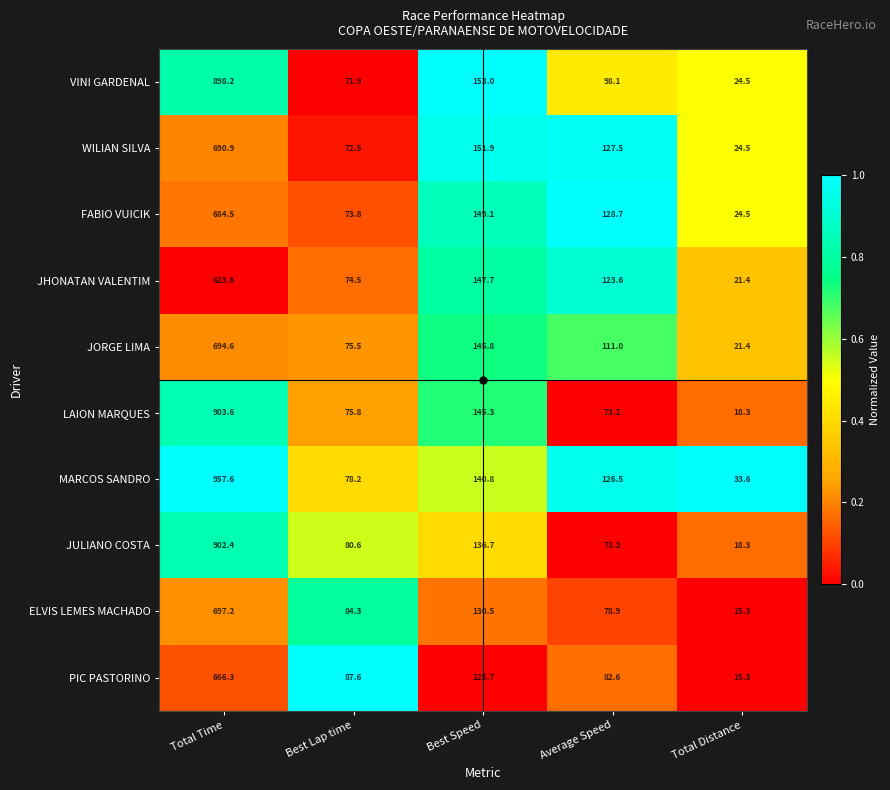

What is the spread (max minus min) of values at Best Lap time?

15.7